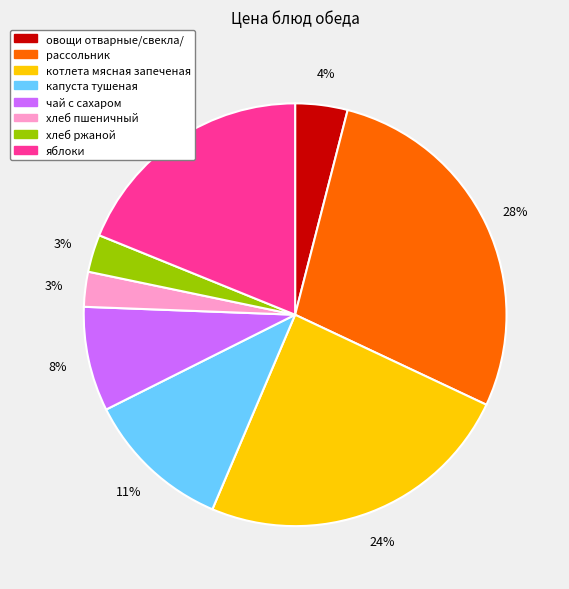

Between рассольник and яблоки, which is larger?

рассольник